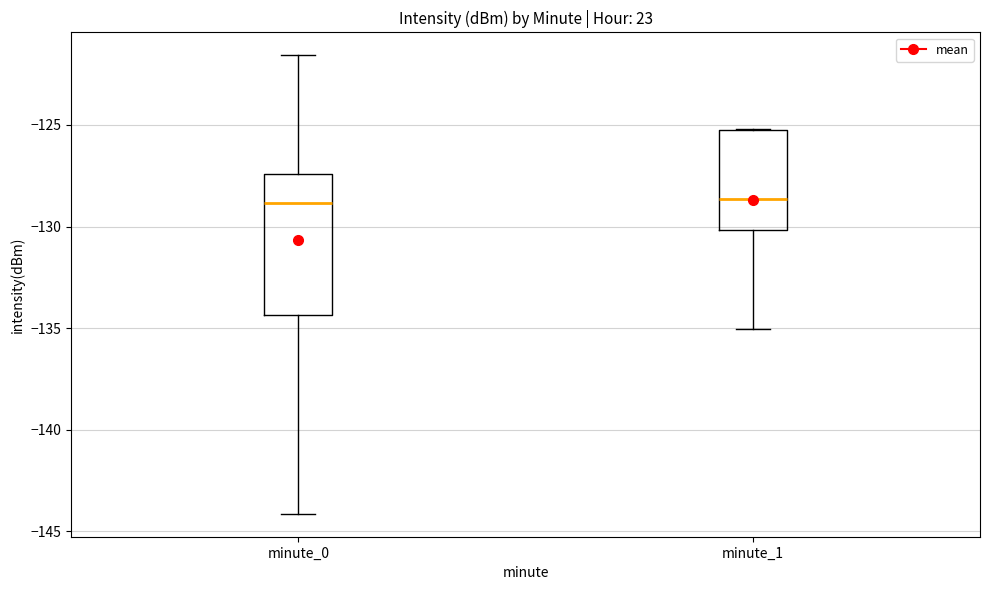

Reading left to right, transcribe this box plot: for each box, give where its median line is, the range the box spans, and where its two whiskers end, as read against the y-axis. The values are not printed on the chart, so give them approximately, as read against the axis.

minute_0: median -129.0, box -134.5 to -127.5, whiskers -144.0 to -121.5
minute_1: median -128.5, box -130.0 to -125.0, whiskers -135.0 to -125.0